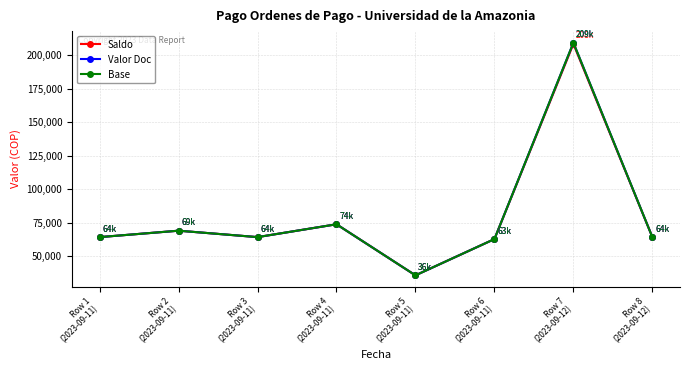

What is the difference between the maximum and second lowest values in the Valor Doc series?

146483